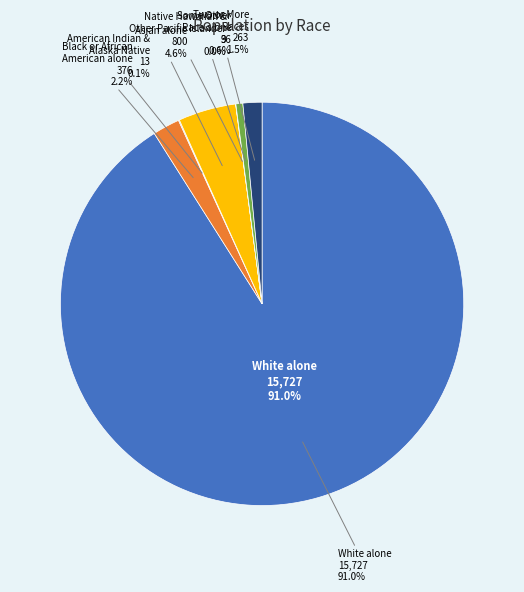

Rank the categories by value from highest to lowest.

White alone, Asian alone, Black or African American alone, Two or More Races, Some Other Race alone, American Indian and Alaska Native, Native Hawaiian and Other Pacific Islander